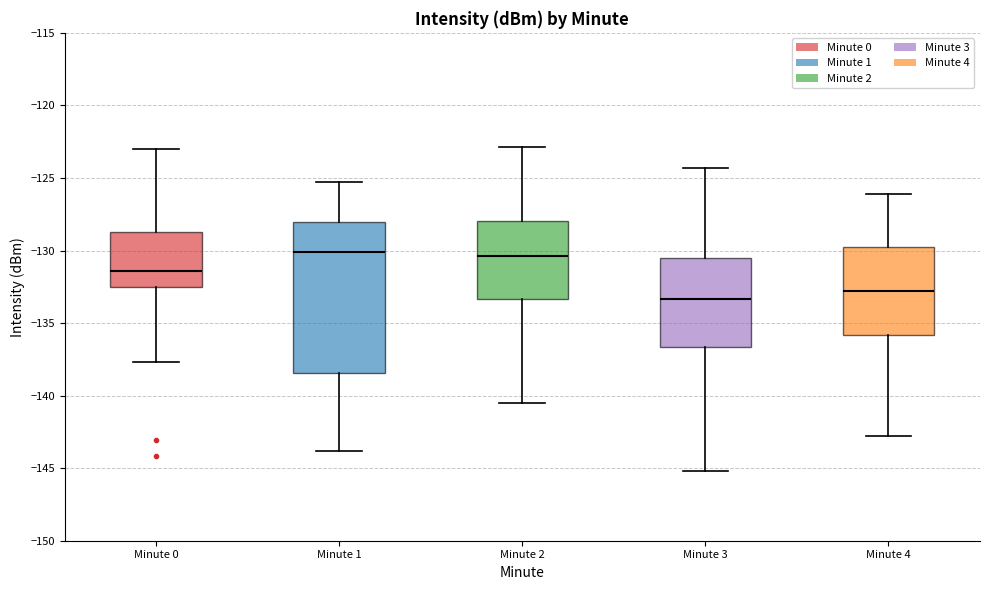

Reading left to right, read every box against the y-axis: the position of its median line, the range the box covers, and the ends of its whiskers. The values are not printed on the chart, so give them approximately, as read against the axis.

Minute 0: median -131.5, box -132.5 to -128.5, whiskers -137.5 to -123.0
Minute 1: median -130.0, box -138.5 to -128.0, whiskers -144.0 to -125.5
Minute 2: median -130.5, box -133.5 to -128.0, whiskers -140.5 to -123.0
Minute 3: median -133.5, box -136.5 to -130.5, whiskers -145.0 to -124.5
Minute 4: median -133.0, box -136.0 to -129.5, whiskers -143.0 to -126.0